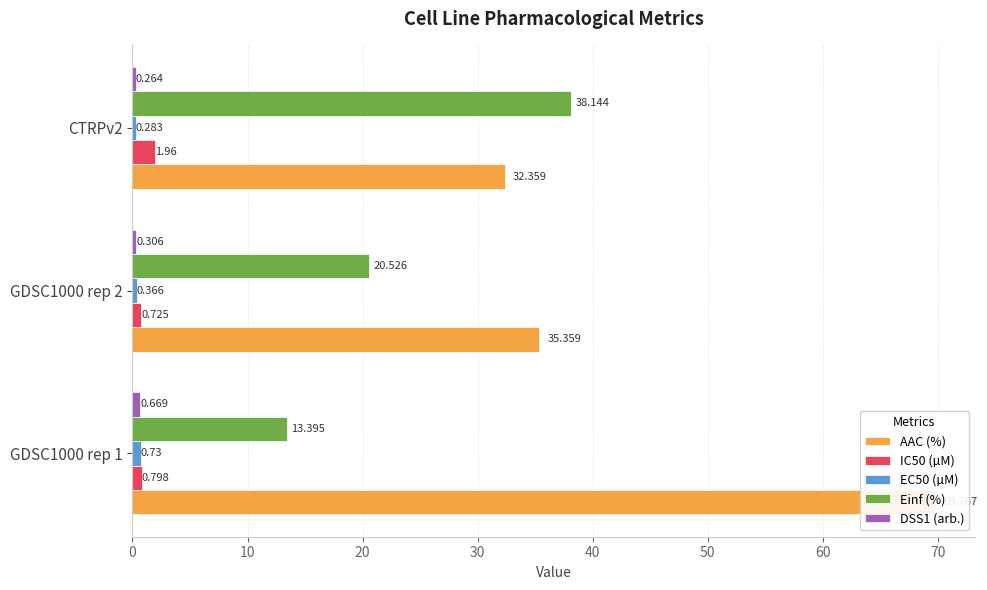

Which series changed the most between GDSC1000 rep 2 and CTRPv2?

Einf (%)